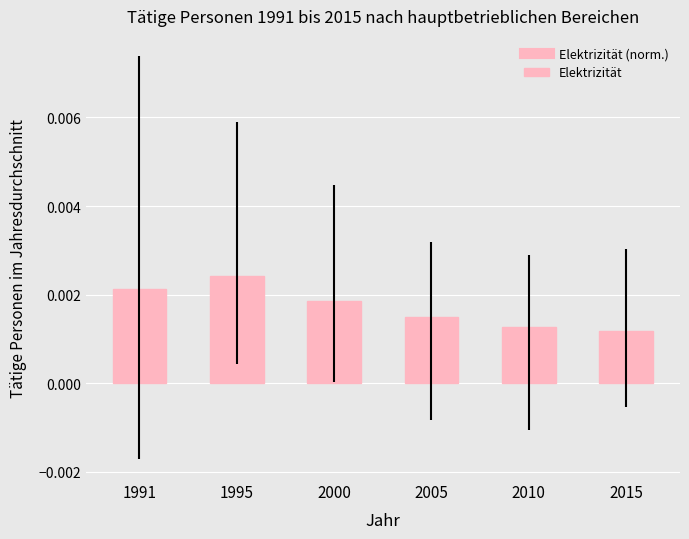

How many categories are shown in the chart?

6